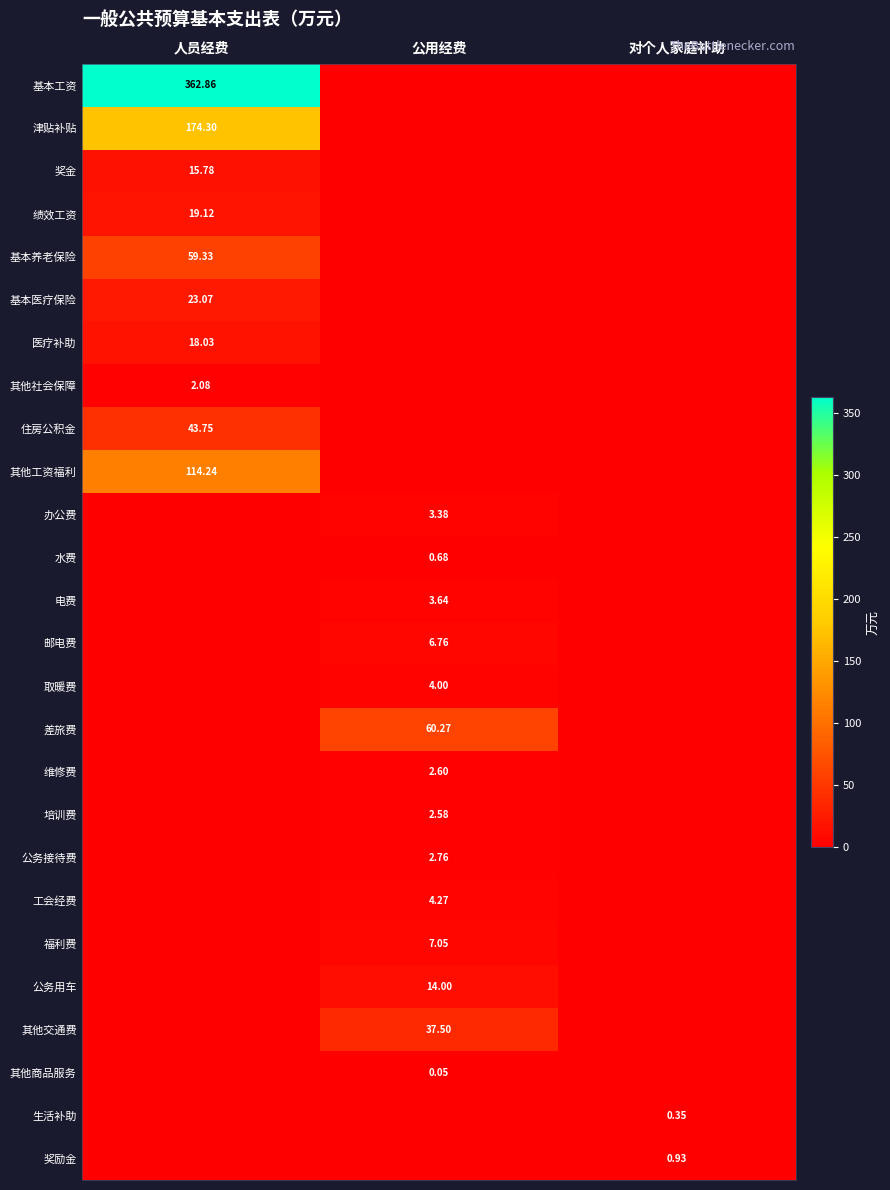

Is the value of 其他社会保障 at 人员经费 greater than the value of 电费 at 公用经费?

No